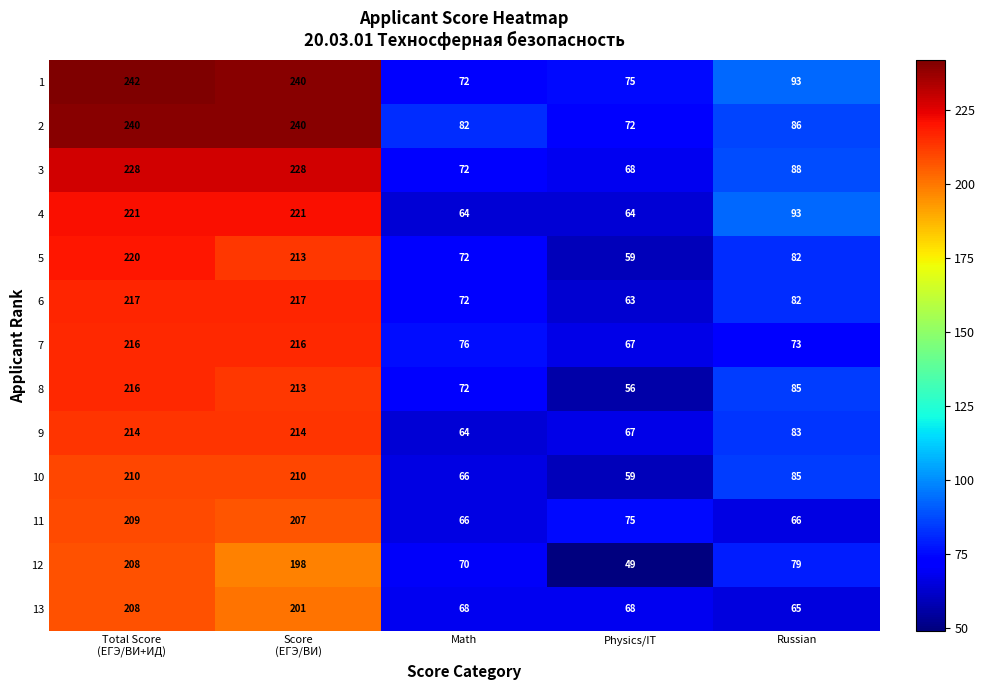

How many data points does each series have?

5